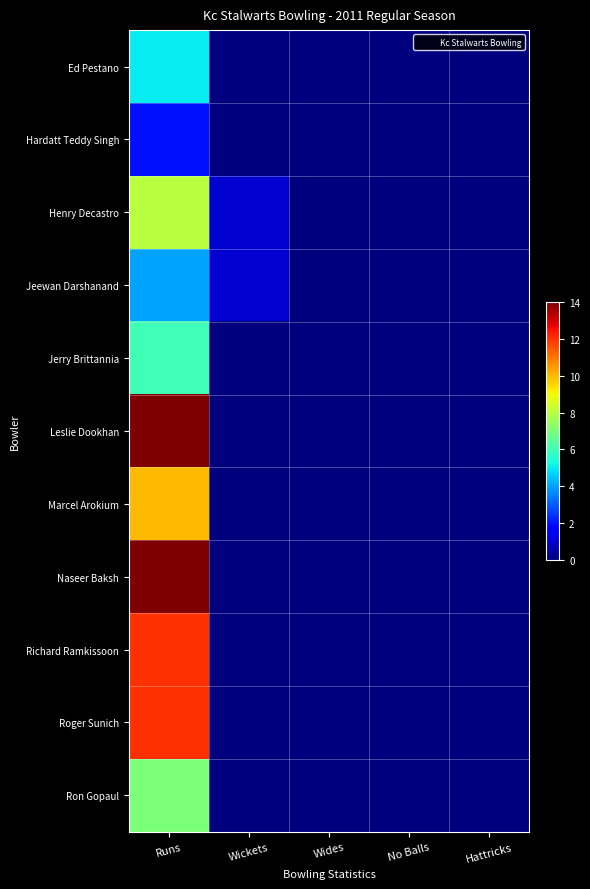

At which category does the chart reach its minimum across all series?

Wickets